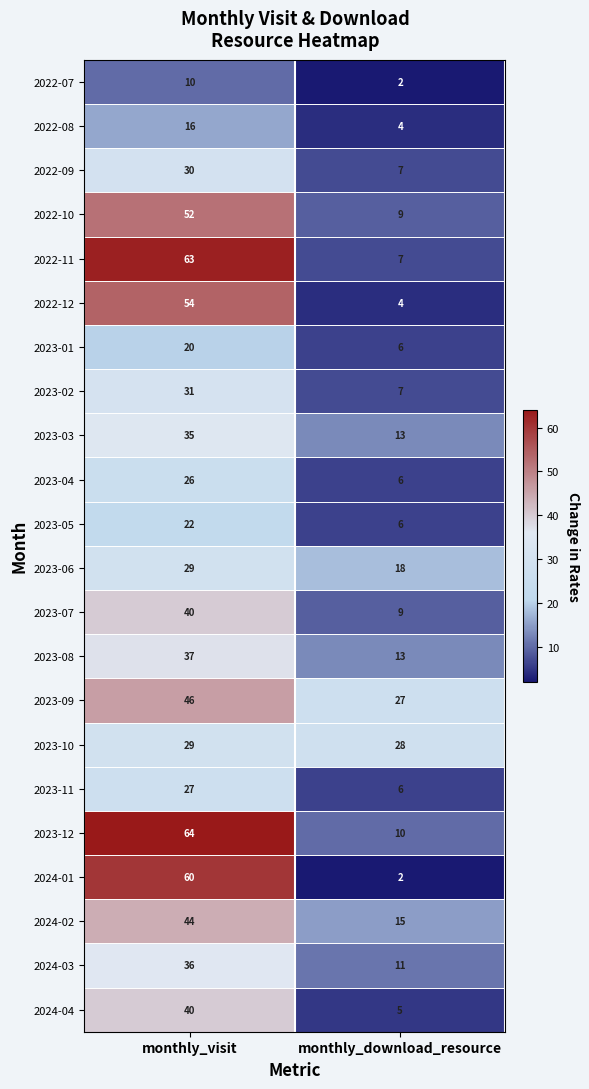

True or false: 2022-11 has a value of 63 at monthly_visit.

True